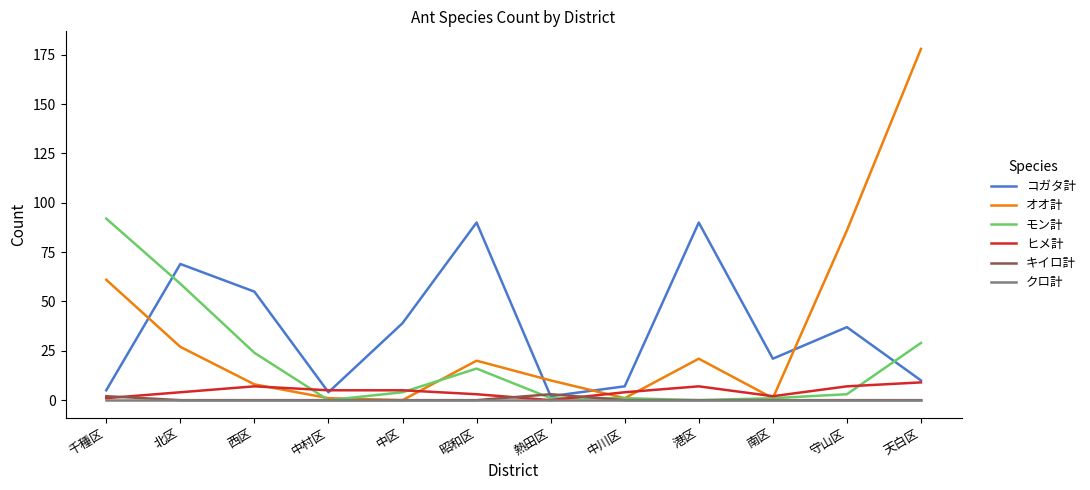

Which series has the largest range (max minus min)?

オオ計